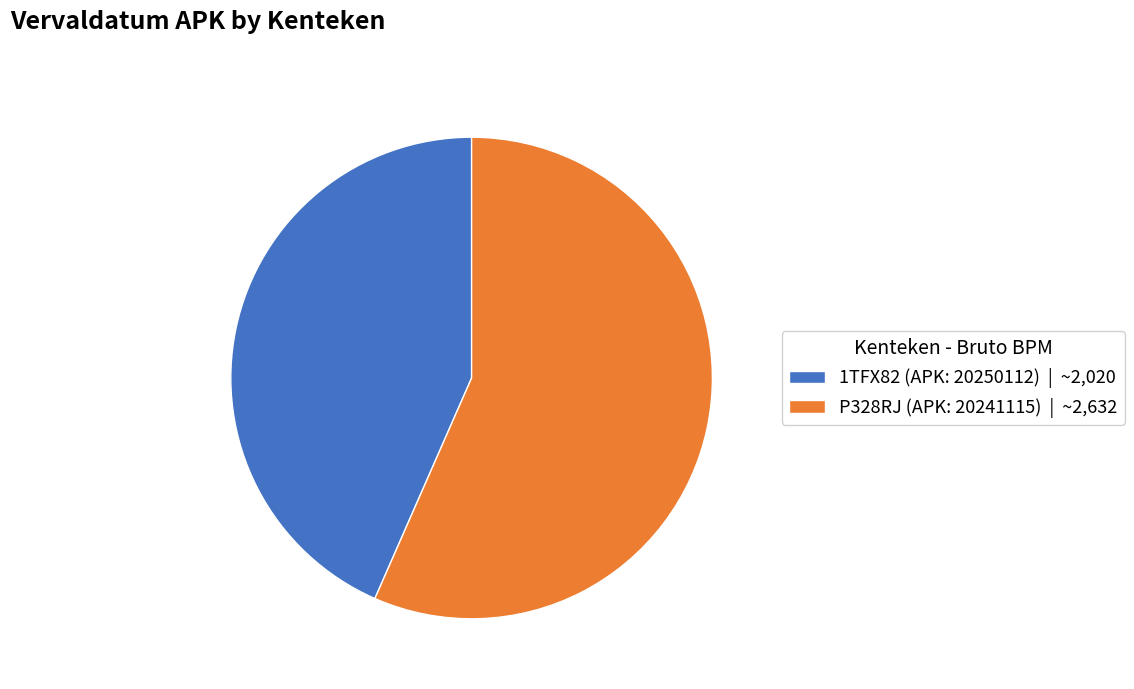

Which slice represents more than half of the pie?

P328RJ (APK: 20241115)